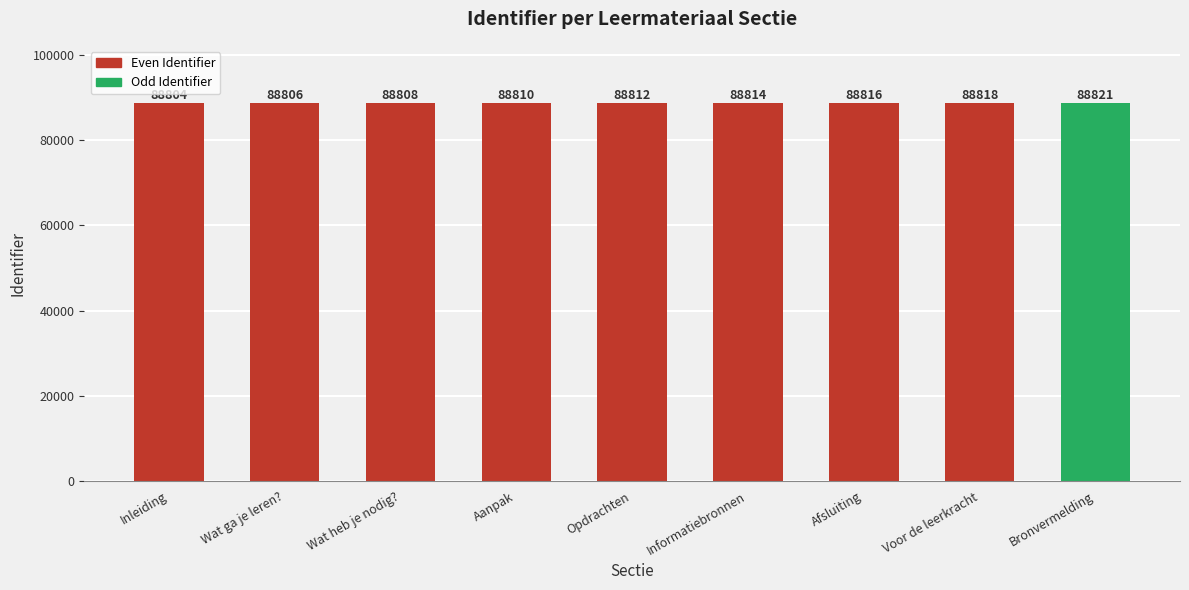

What is the sum of the values at Opdrachten and Voor de leerkracht?

177630